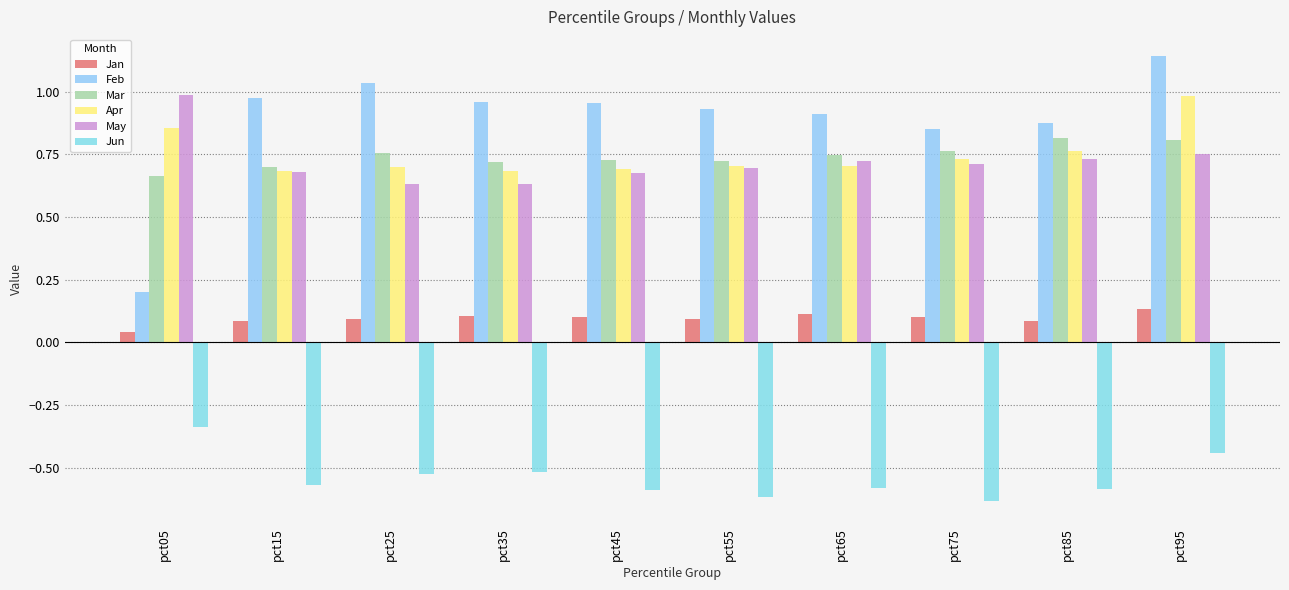

Are the bars horizontal?

No